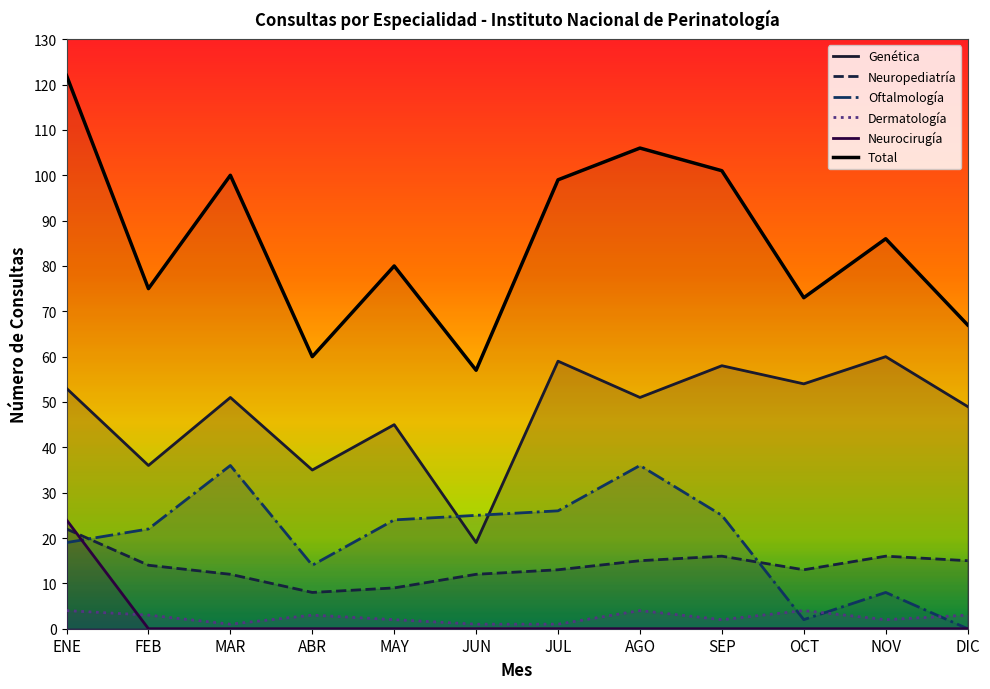

Rank the series by their maximum value, from lowest to highest.

Dermatología, Neuropediatría, Neurocirugía, Oftalmología, Genética, Total